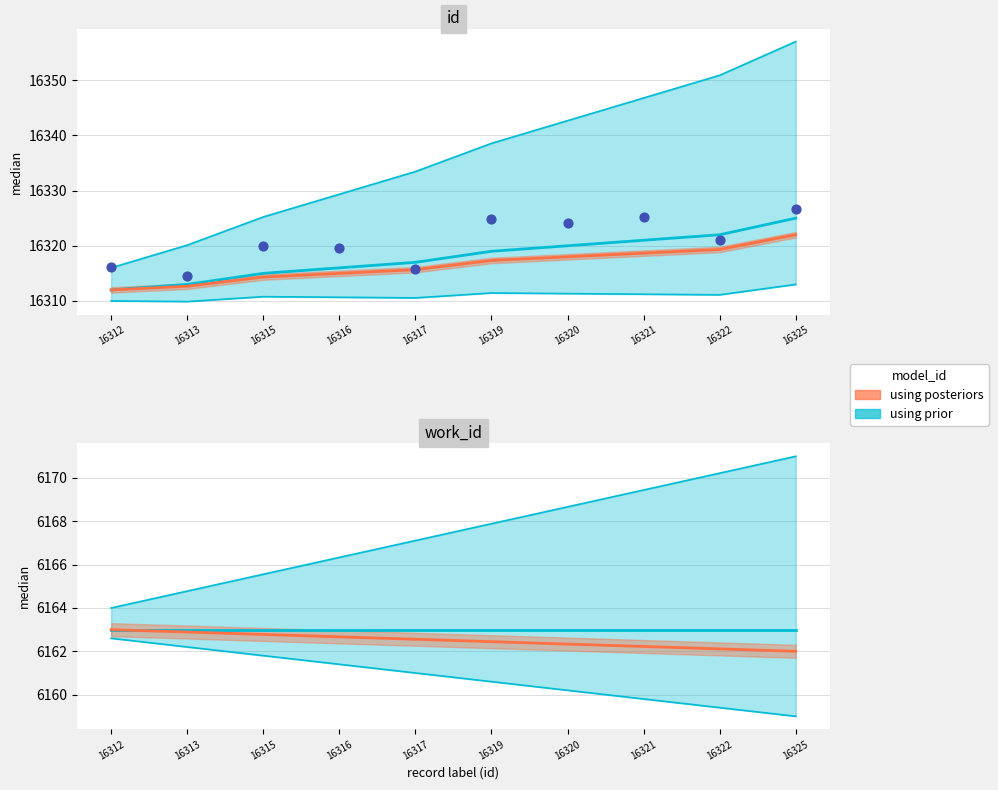

Approximately how many times larger is the value at 16312 compared to 16321?

1.0